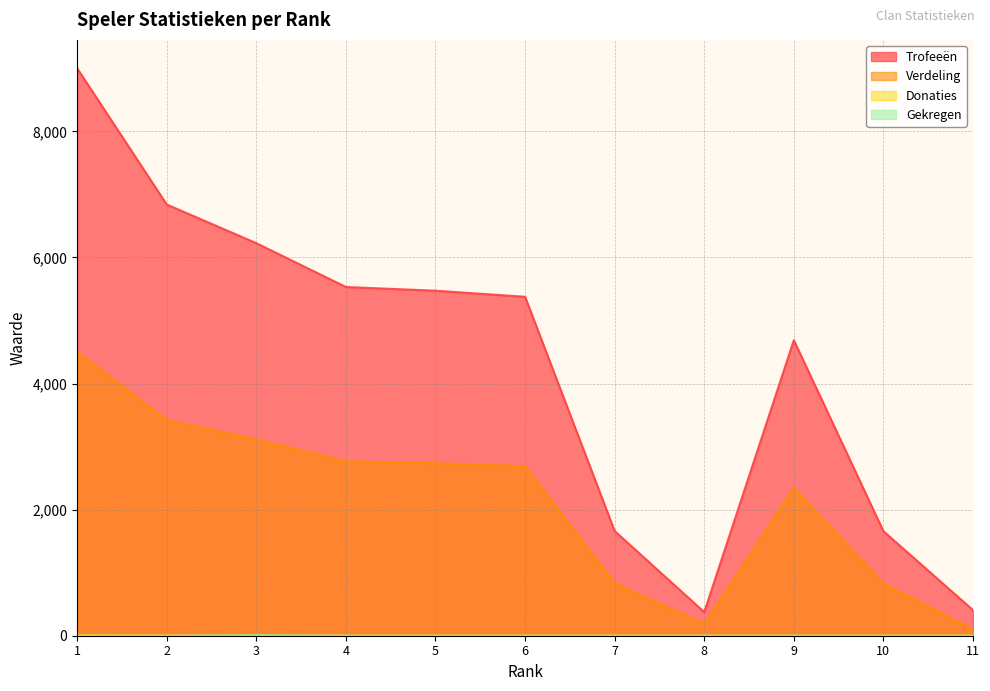

How many series are shown in this chart?

4